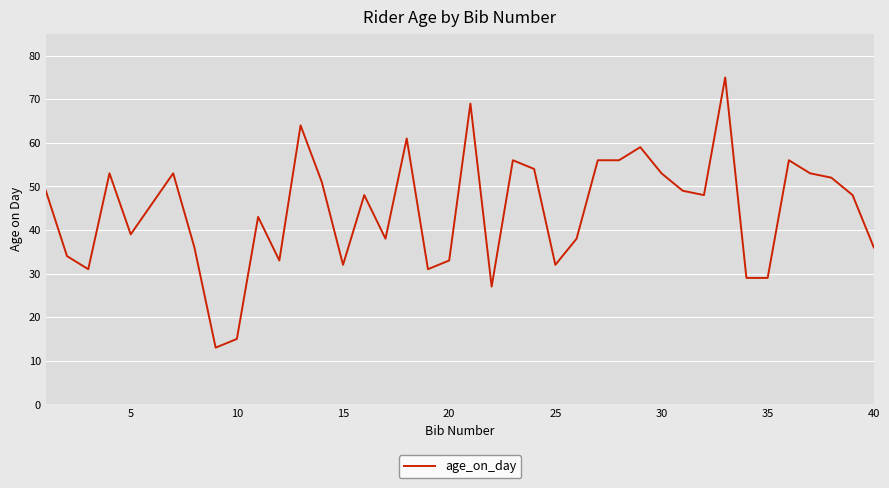

What is the sum of all values?

1778